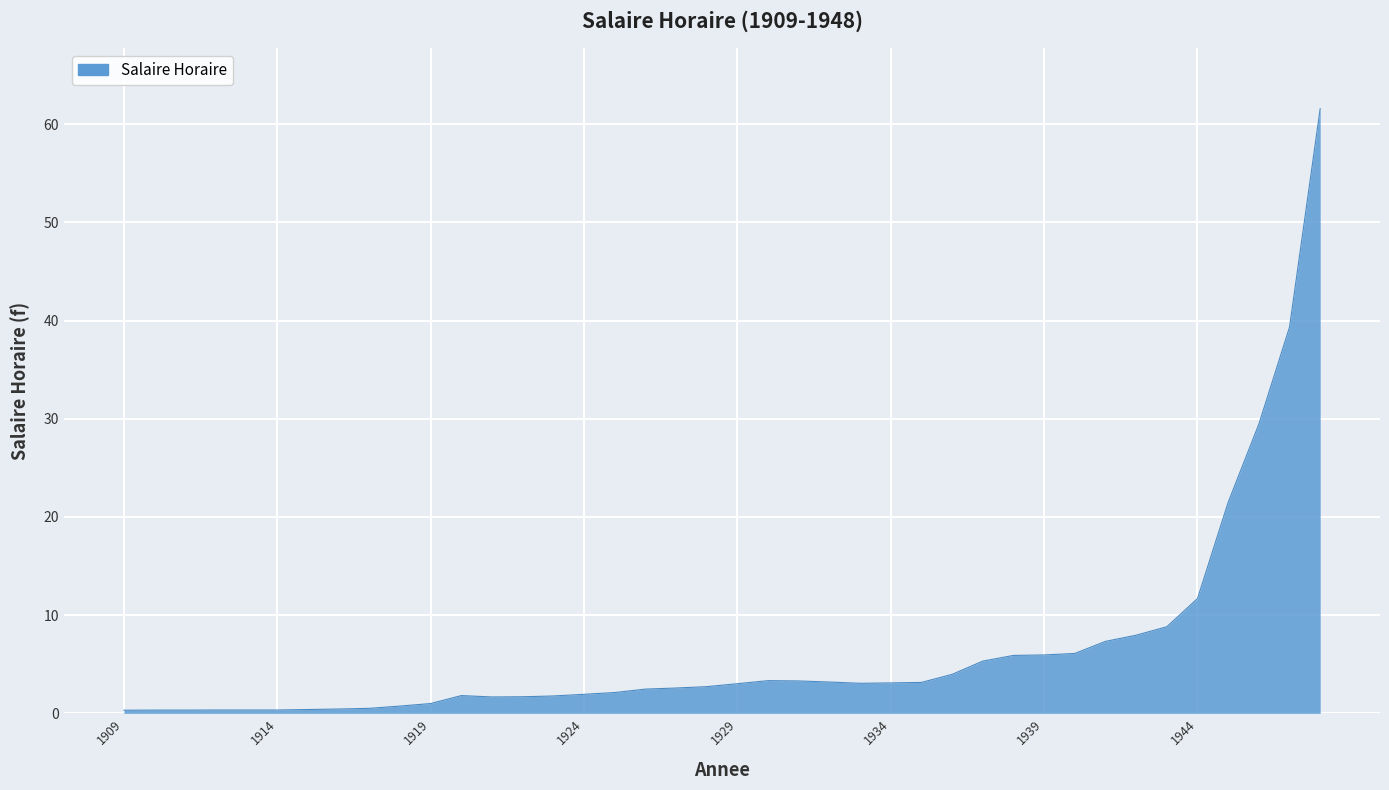

What is the greatest value displayed?

61.6